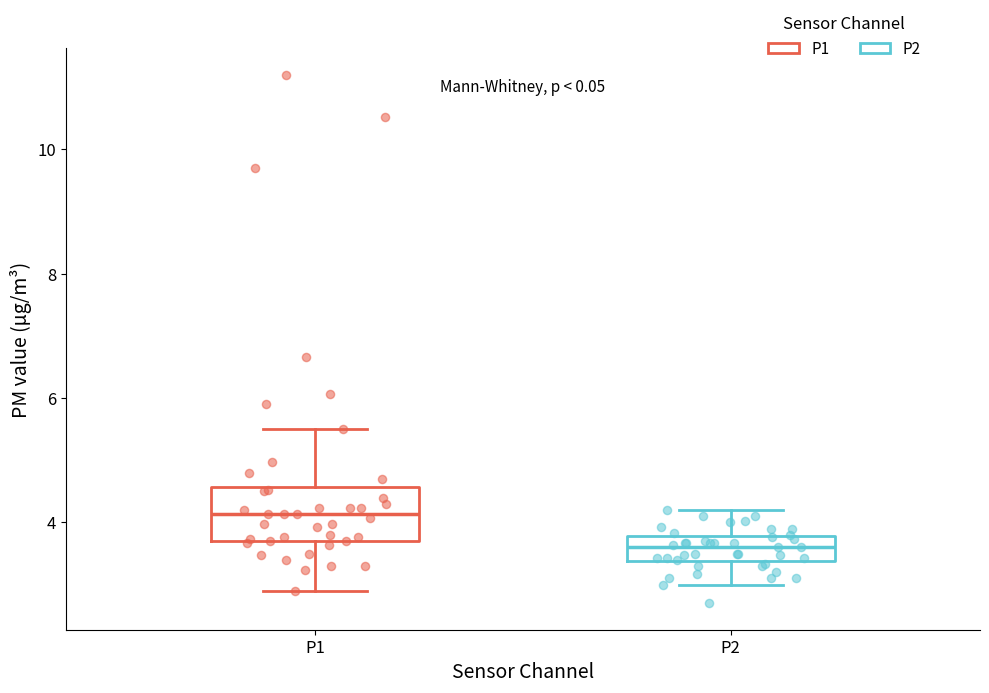

Where does the median line of the box for P1 sit on the y-axis? The values are not printed on the chart, so give them approximately, as read against the axis.

4.2